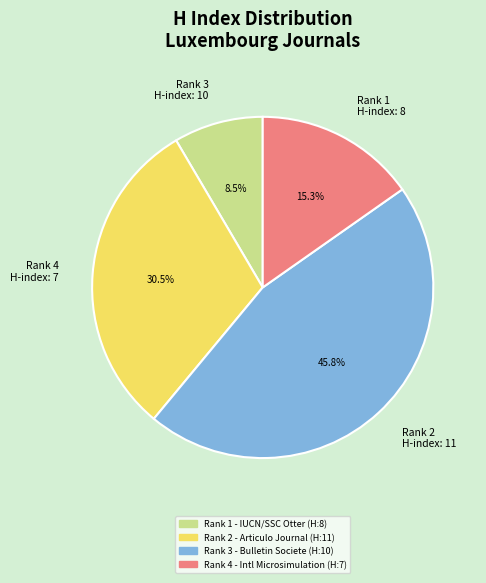

Is there any slice that represents more than half of the pie?

No